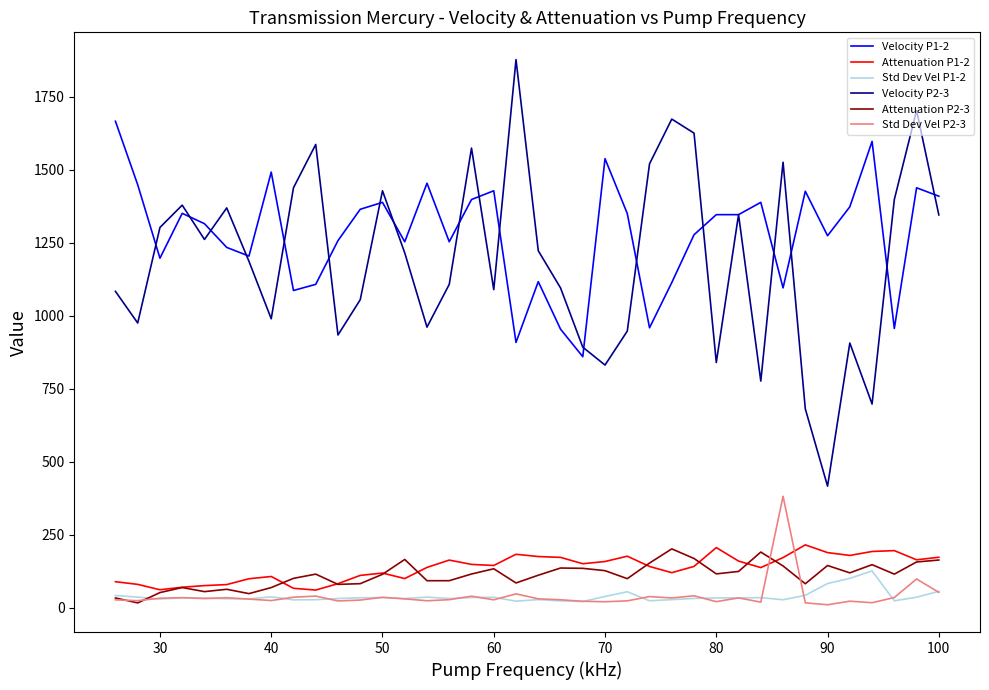

What is the maximum value for Std Dev Vel P2-3?

382.1